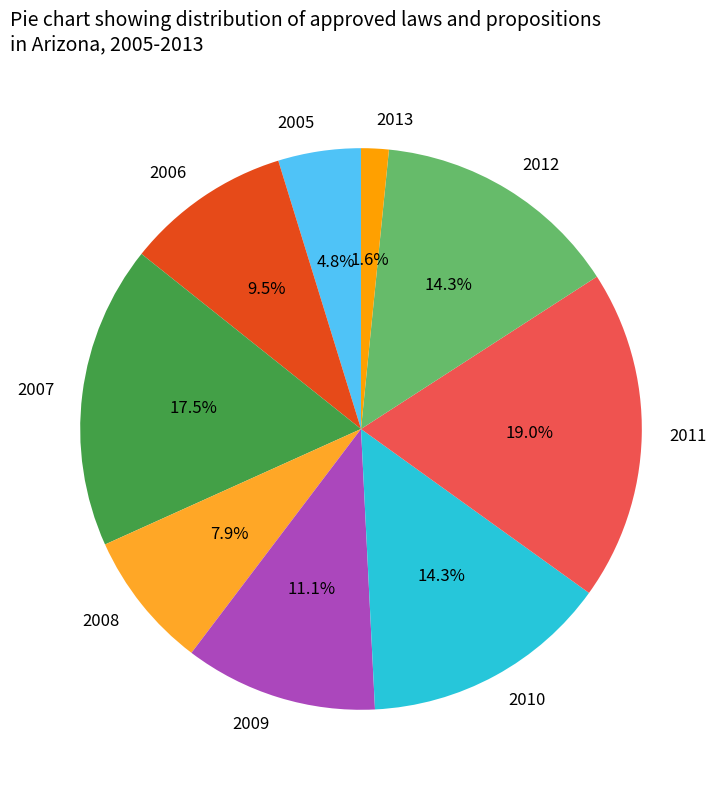

What percentage is the 2011 slice, to the nearest percent?

19%